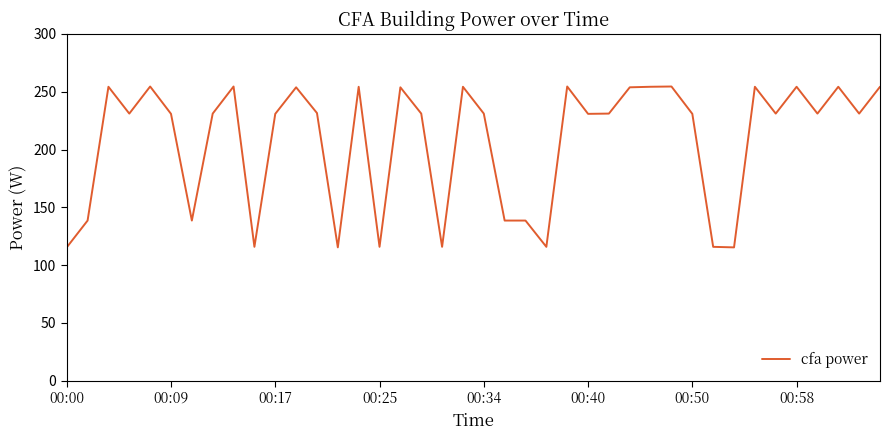

What is the greatest value displayed?

254.5